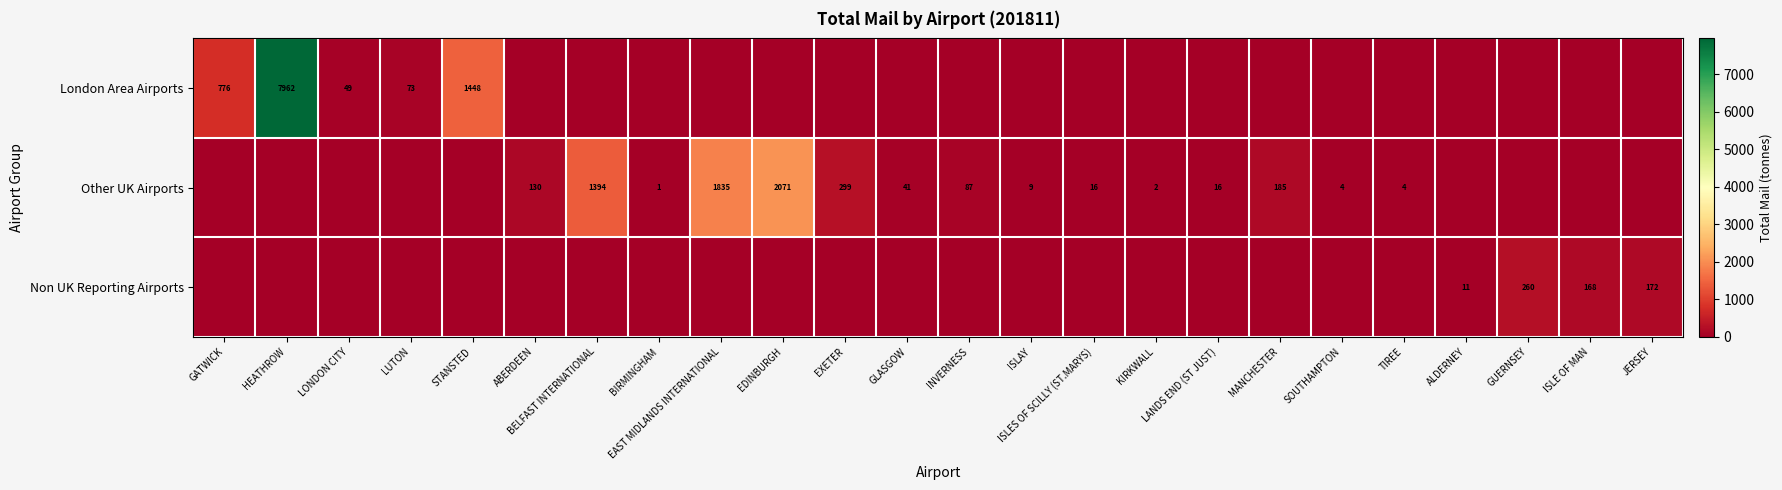

What is the total value across all series at ABERDEEN?

129.5